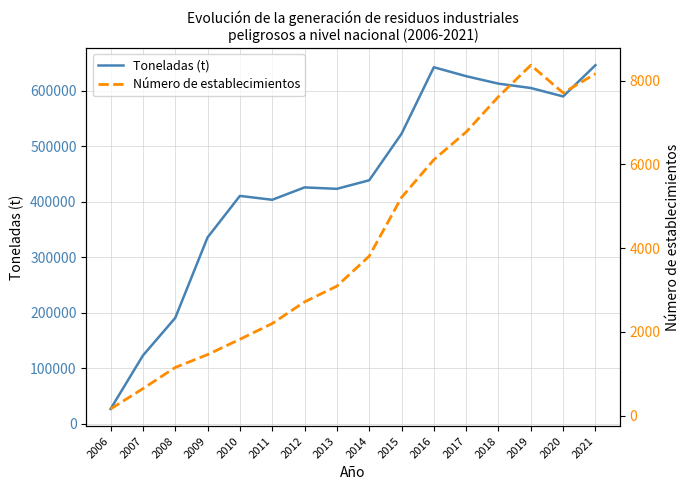

True or false: Toneladas (t) has more than 2 interior local peaks.

True